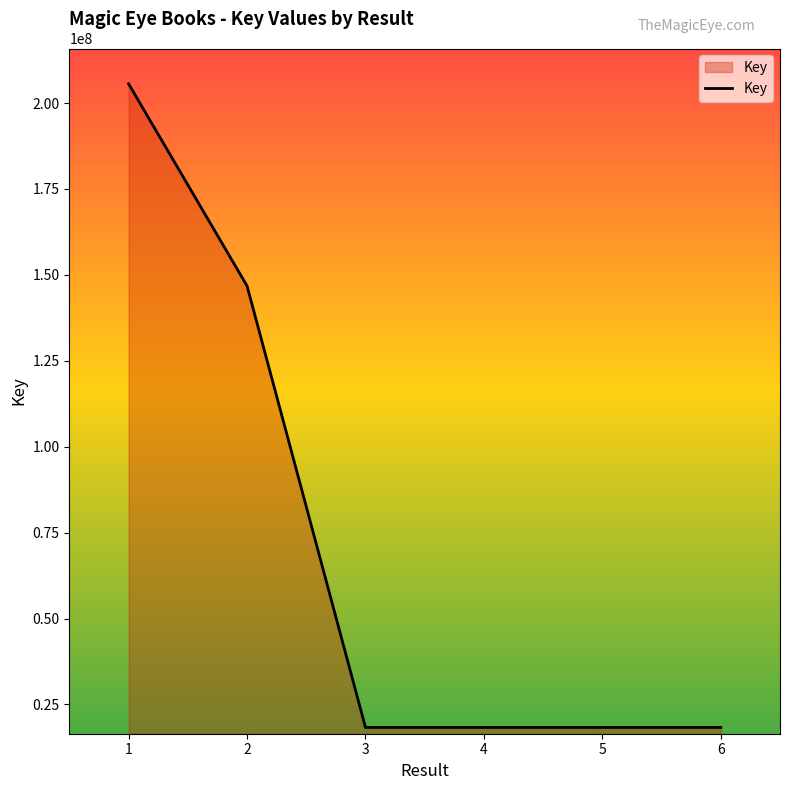

What is the change in value from 1 to 6?

-187255973